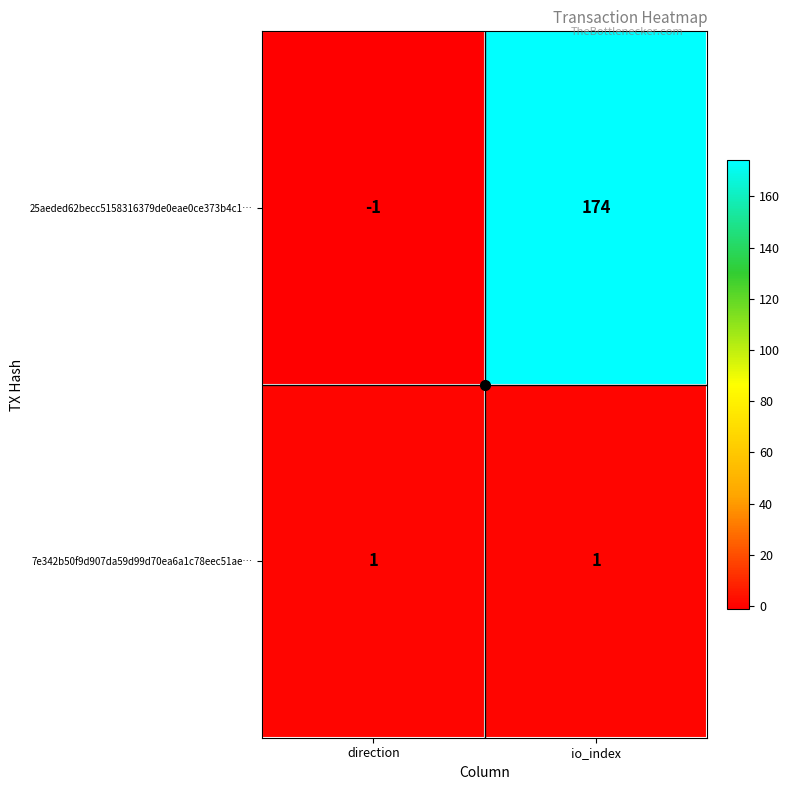

What is the sum of the 25aeded62becc5158316379de0eae0ce373b4c1… values at direction and io_index?

173